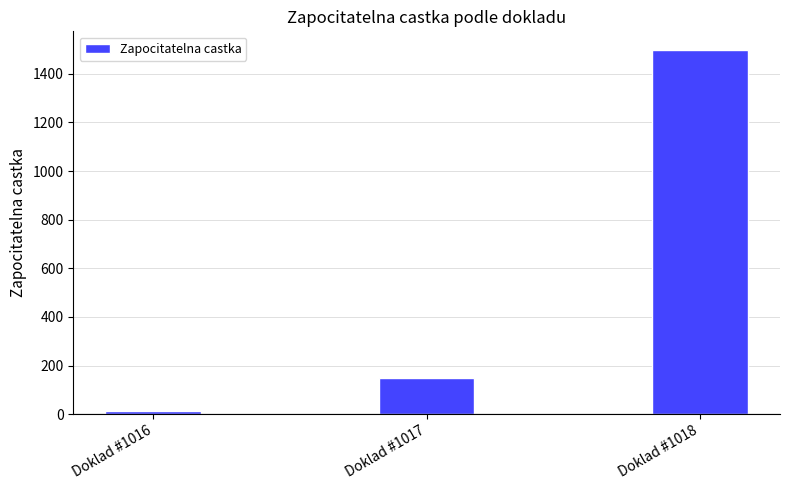

Reading left to right, list all the values displayed in this chart.

15	150	1500